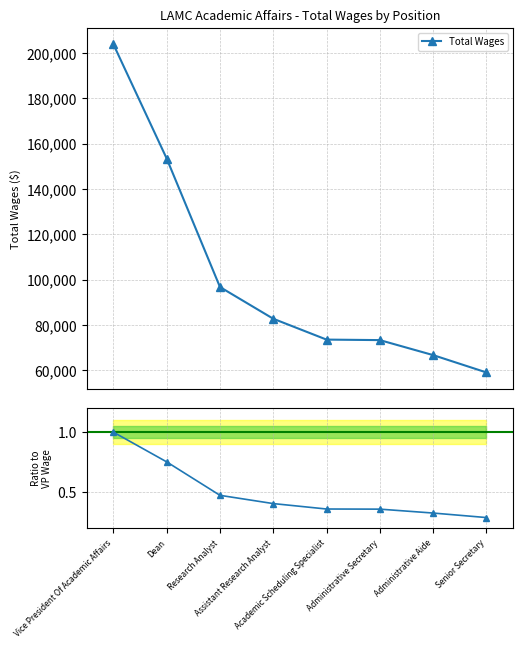

Is it true that the value at Assistant Research Analyst is 57900?

False